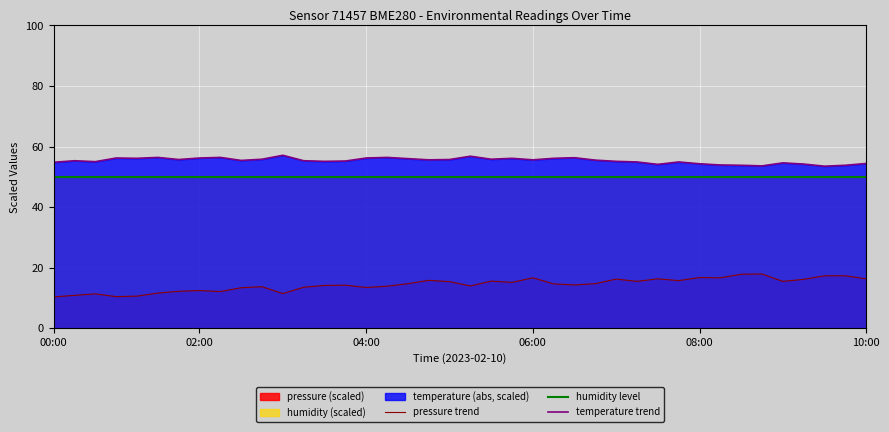

What is the lowest value of the humidity level series?

50.0